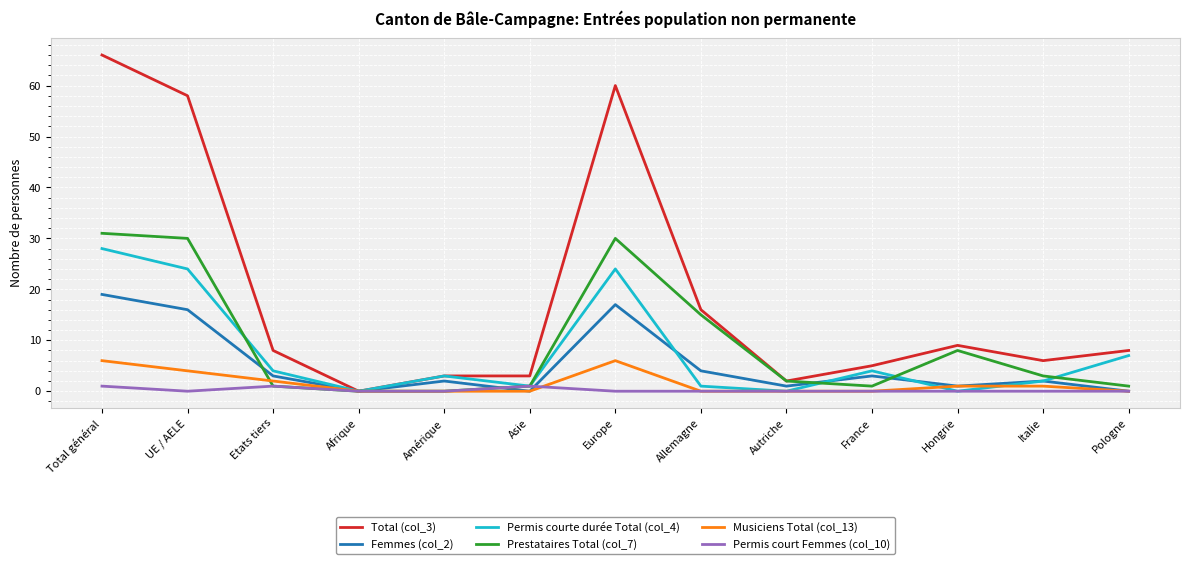

Is it true that Total (col_3) equals 18 at Europe?

False